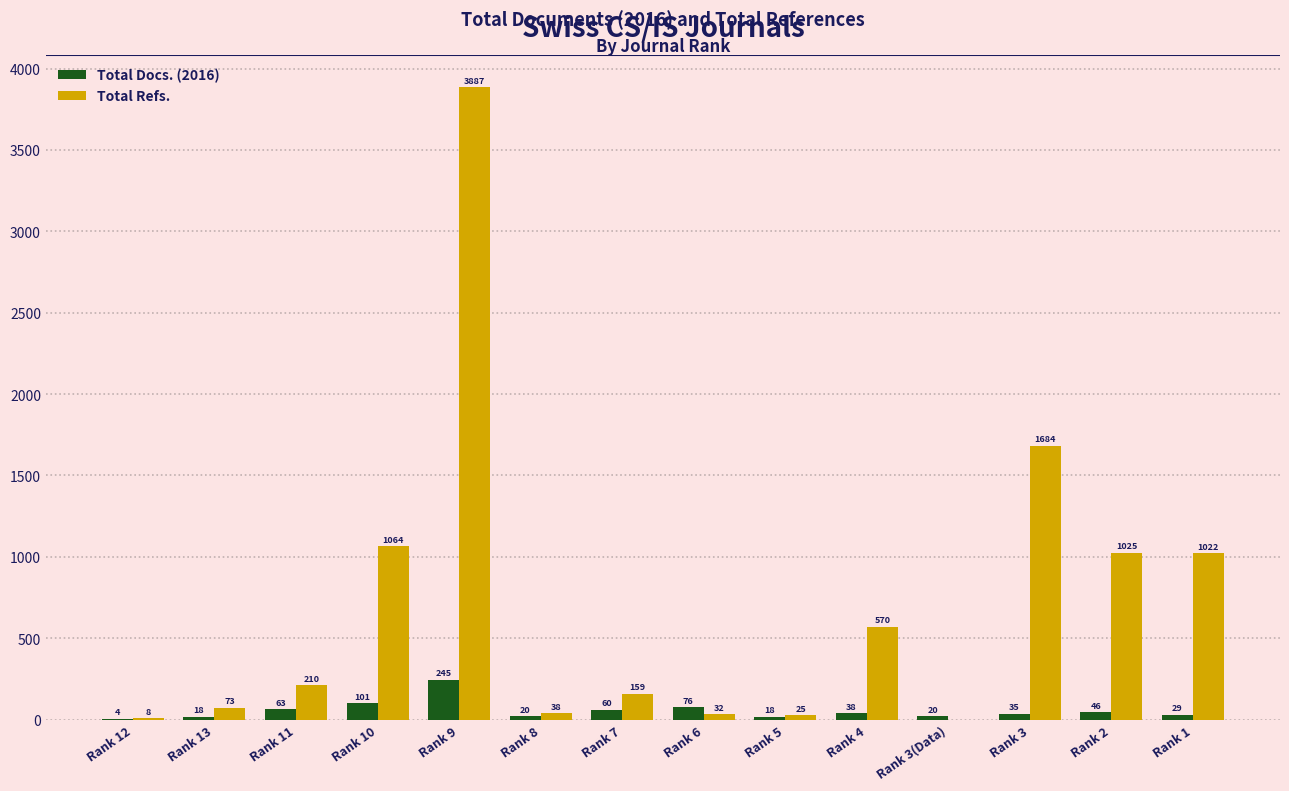

The Total Docs. (2016) series shows 18 at Rank 13. True or false?

True